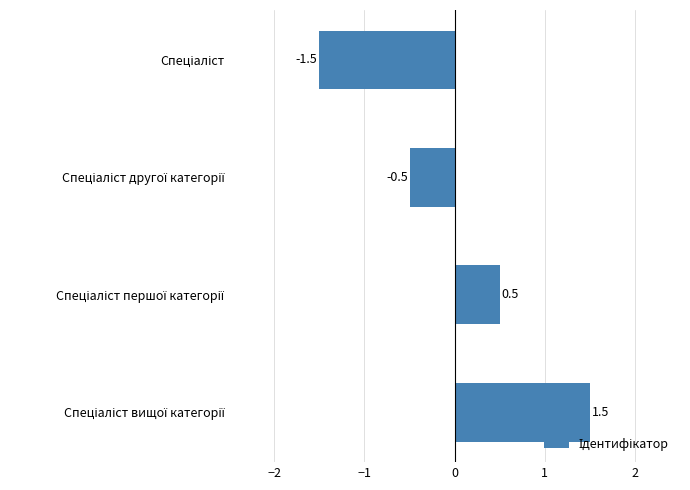

What is the minimum value shown in the chart?

-1.5